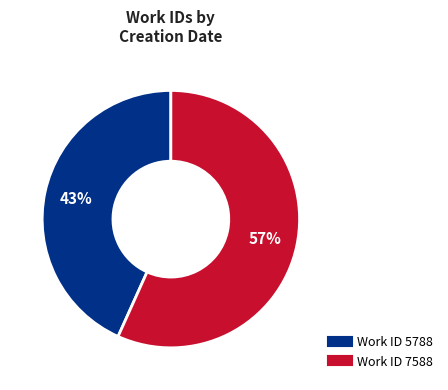

Does any single category account for the majority?

Yes